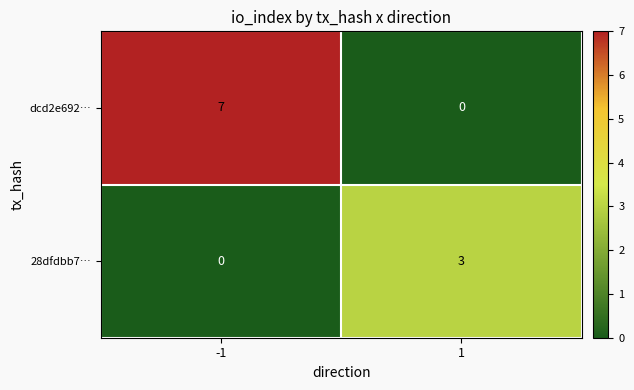

Reading right to left, what are all the values shown in this chart?

dcd2e692…: 0	7
28dfdbb7…: 3	0